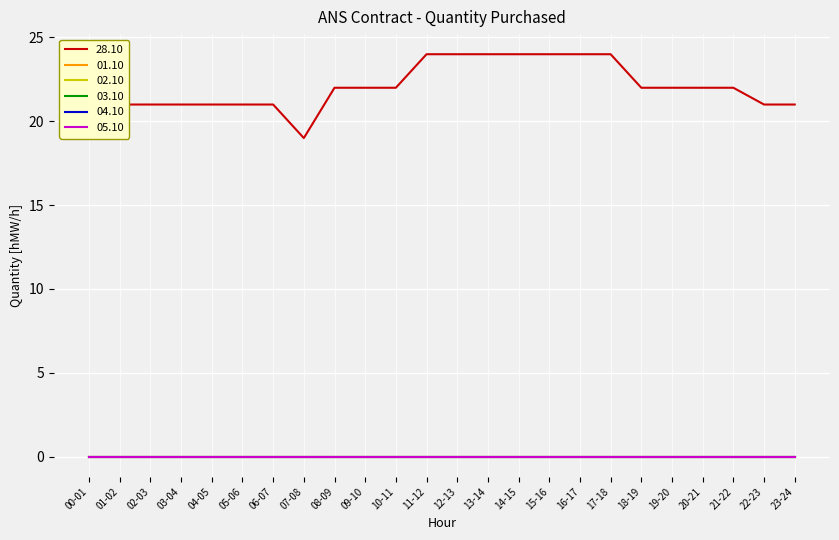

At which category is the sum across all series the highest?

11-12